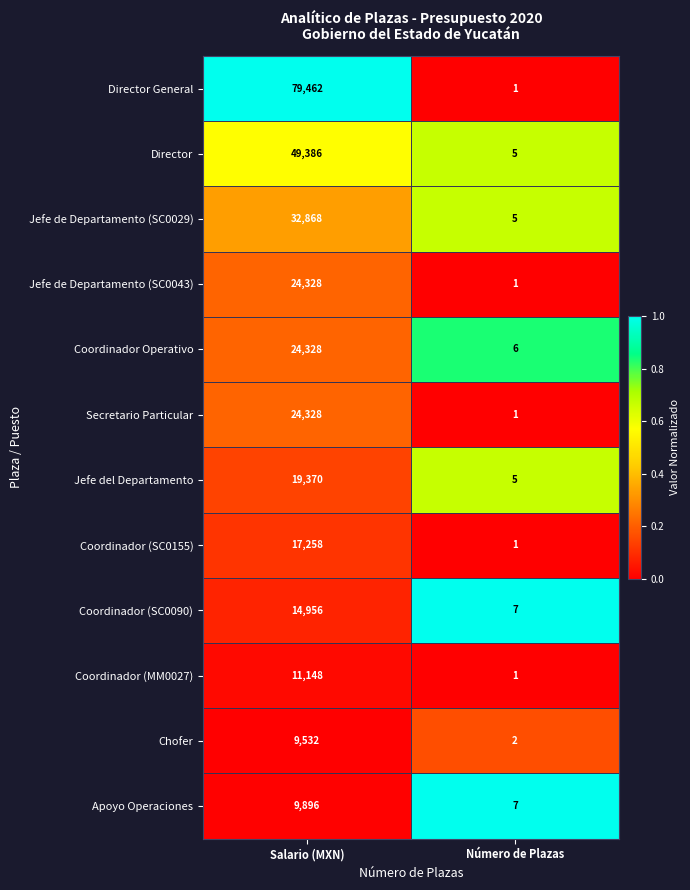

True or false: Jefe de Departamento (SC0029) has a value of 9 at Número de Plazas.

False